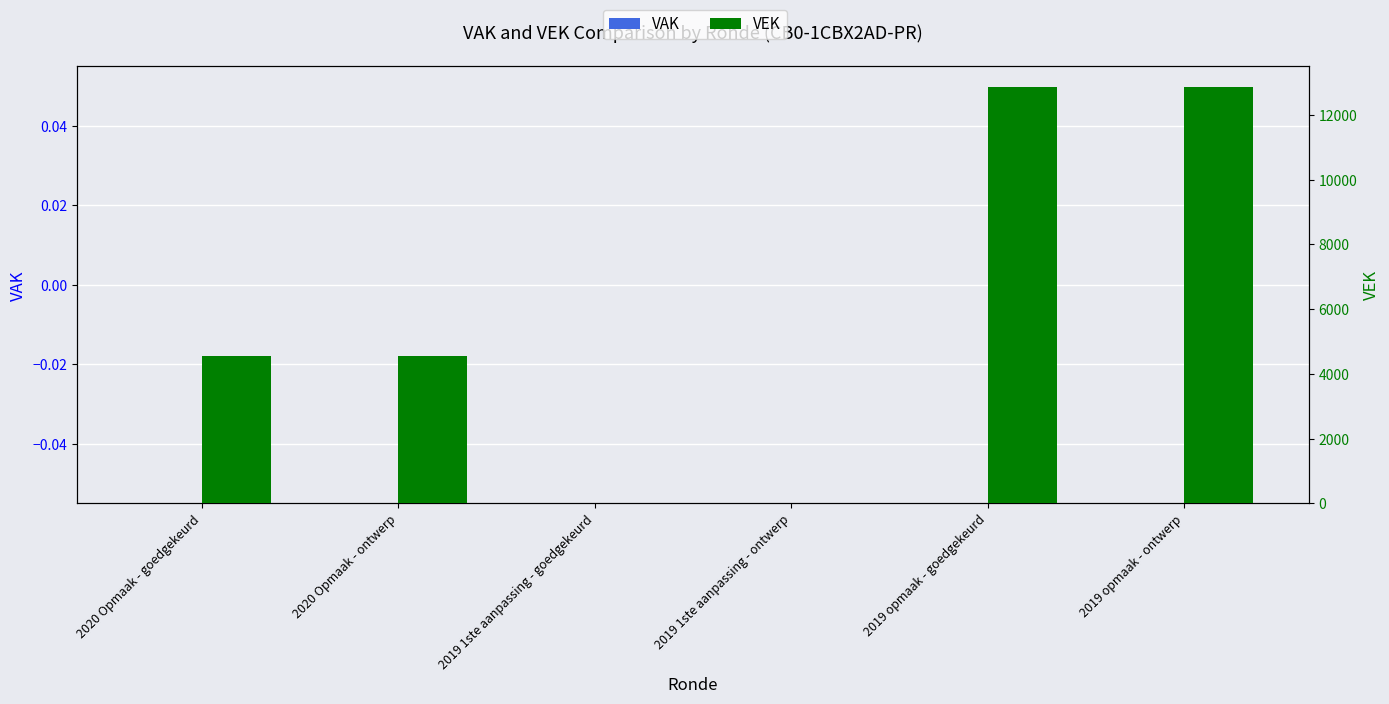

Are the bars horizontal?

No